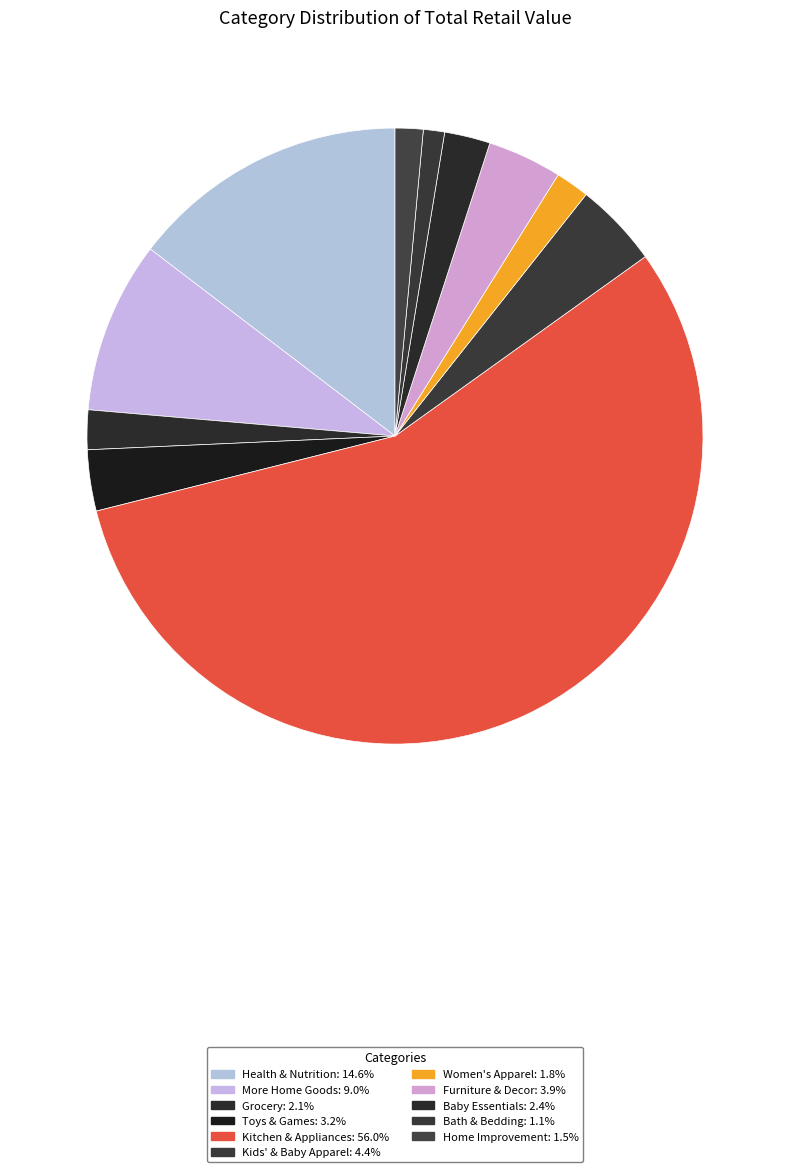

Count the number of slices in the pie.

11